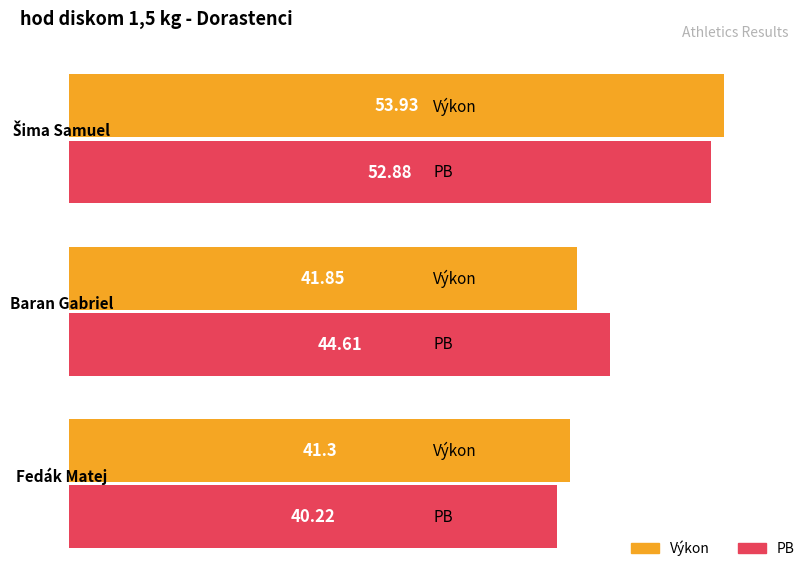

What is the label of the 2nd bar from the right?

Baran Gabriel